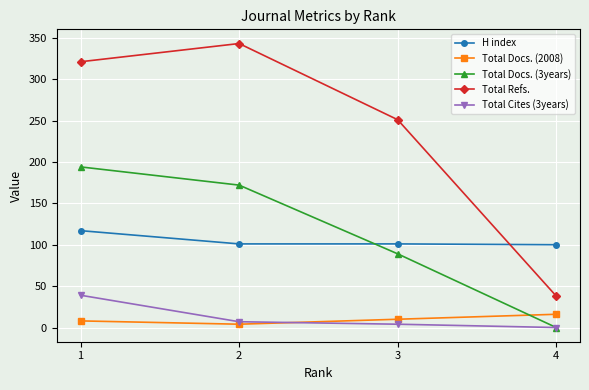

How many values in the Total Docs. (3years) series are below 172?

2